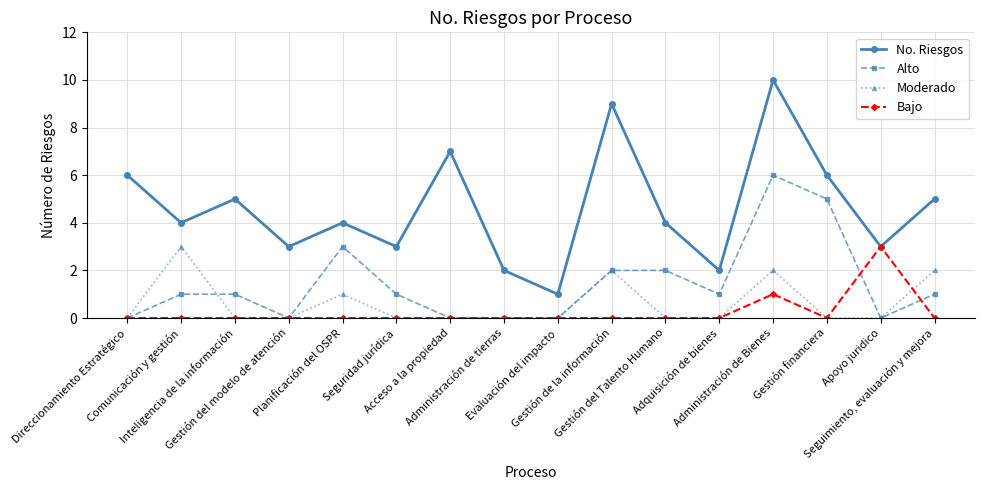

What is the maximum value for Bajo?

3